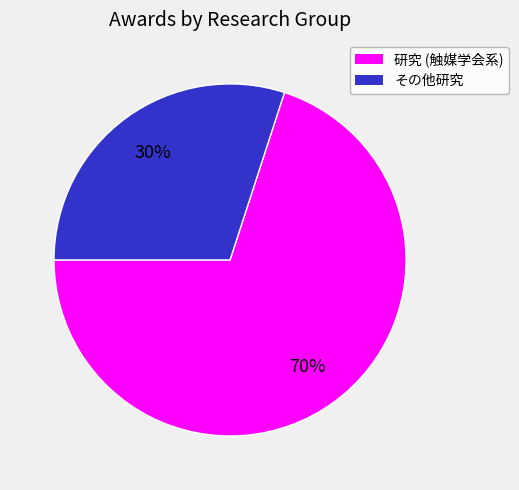

To the nearest percent, what is the difference between the largest and smallest slice percentages?

40%